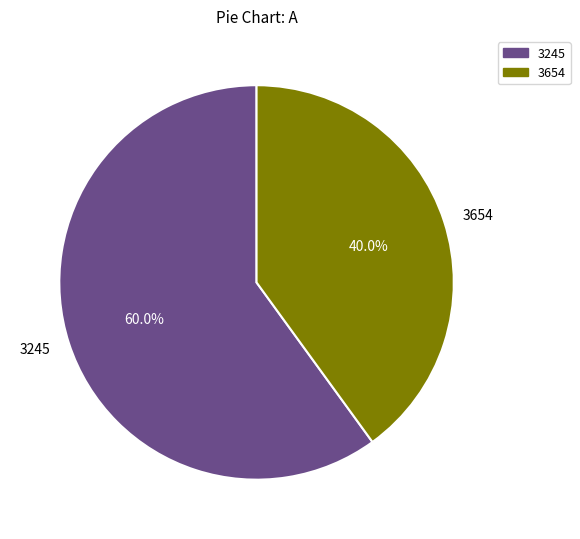

To the nearest percent, what portion does 3245 represent?

60%